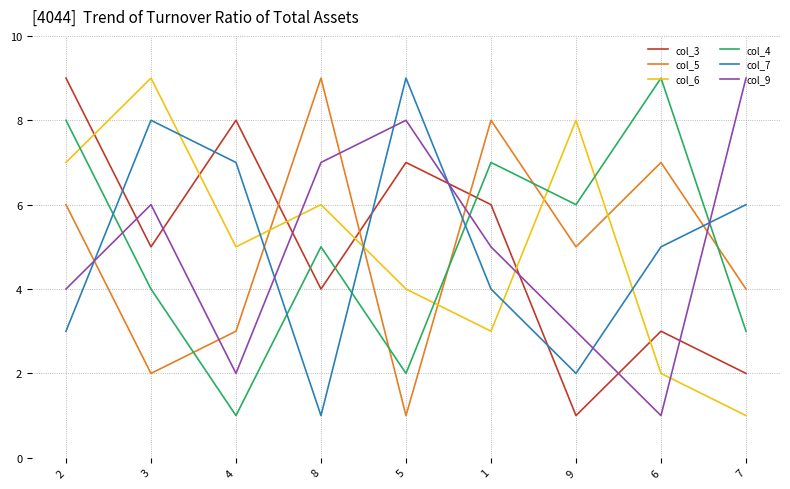

What is the maximum value shown in the chart?

9